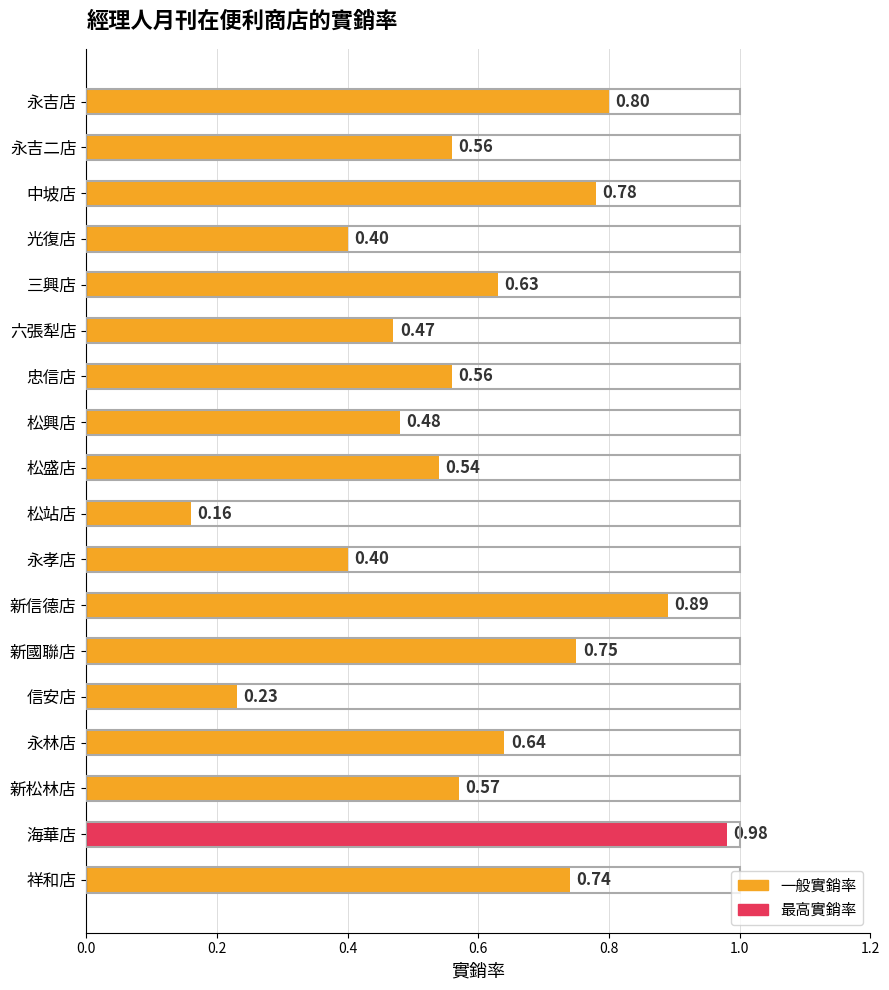

What is the difference between the maximum and minimum values?

0.8